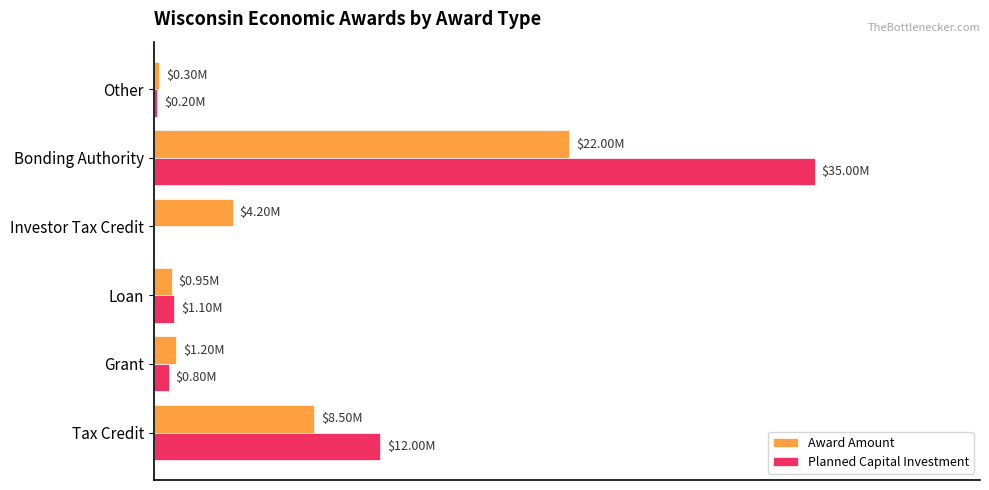

Reading left to right, list all the values displayed in this chart.

Award Amount: 8500000	1200000	950000	4200000	22000000	300000
Planned Capital Investment: 12000000	800000	1100000	0	35000000	200000